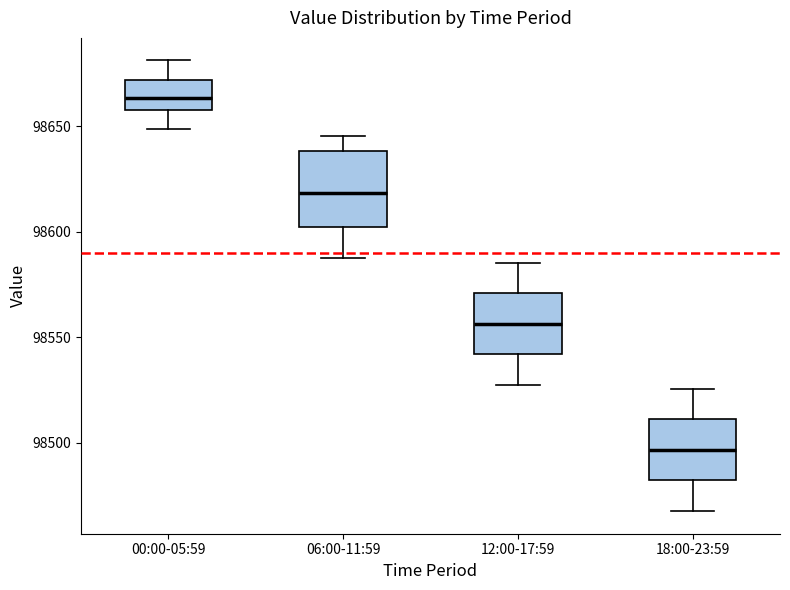

Comparing the boxes themselves (not the whiskers), which one is the tallest?

06:00-11:59